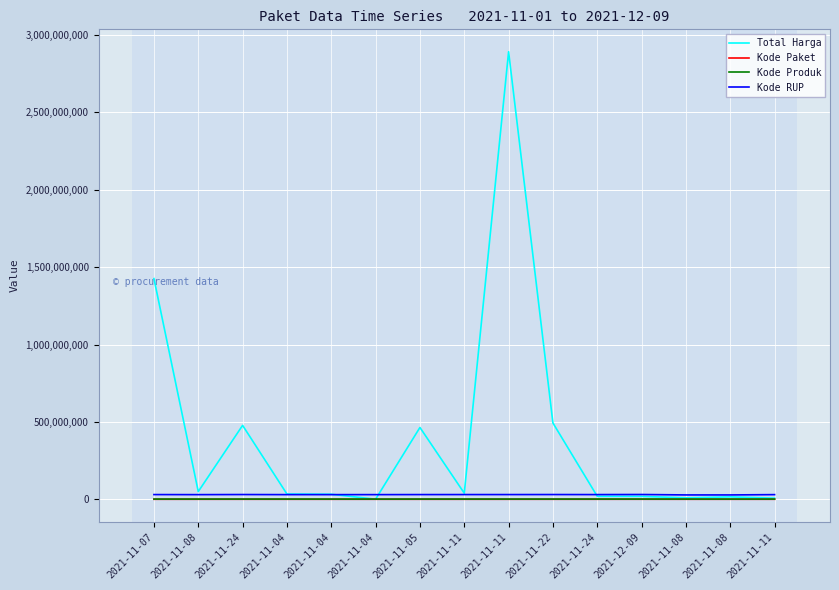

What is the value of the Kode Paket point at the 9th from the left?

28271